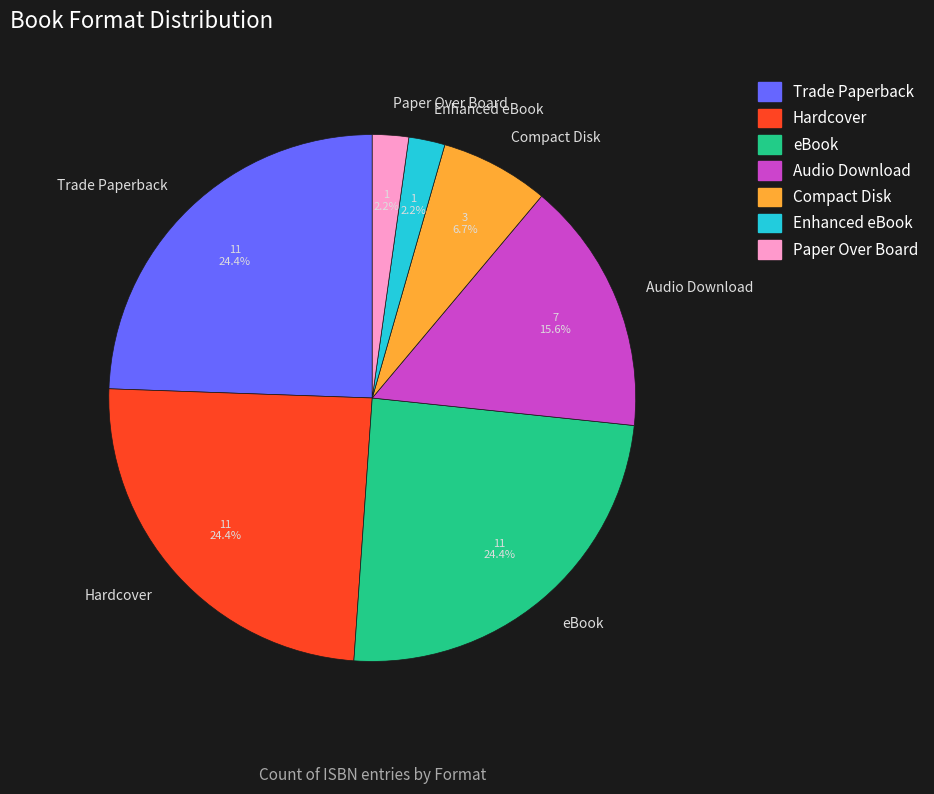

The Compact Disk slice represents 7% of the pie. True or false?

True